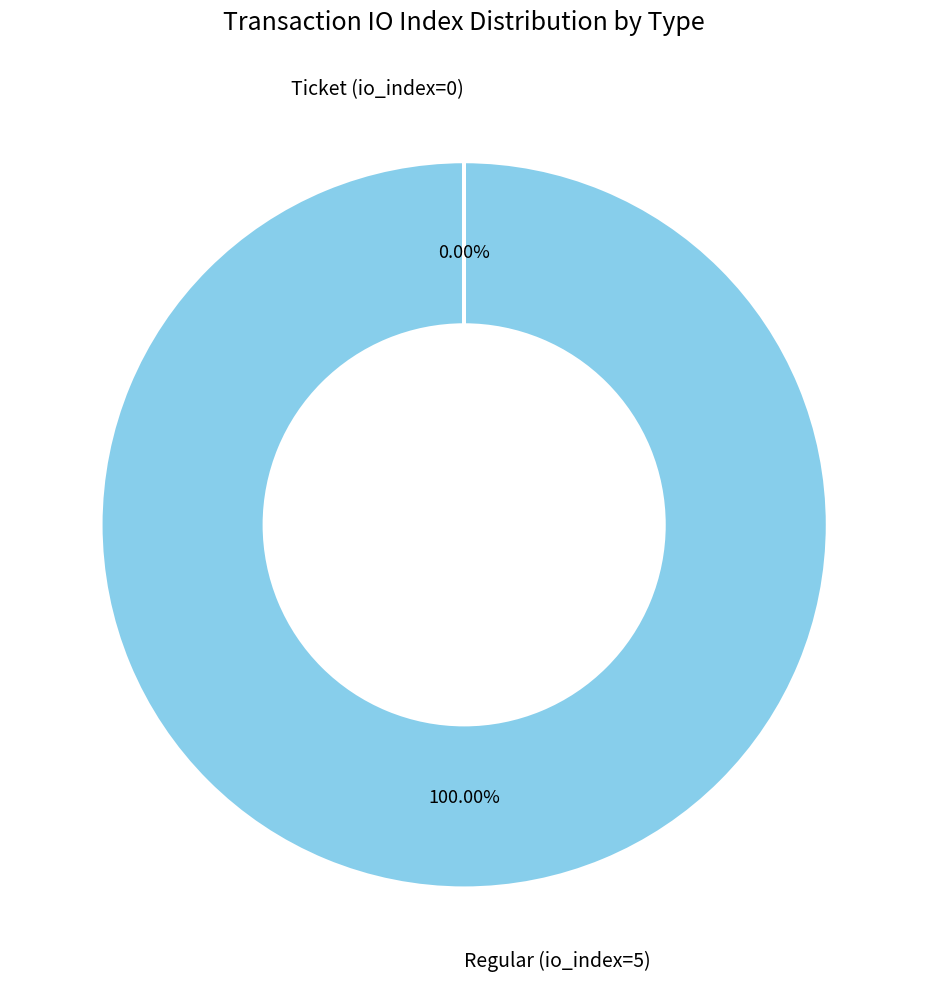

Does Regular (io_index=5) account for over 50% of the chart?

Yes